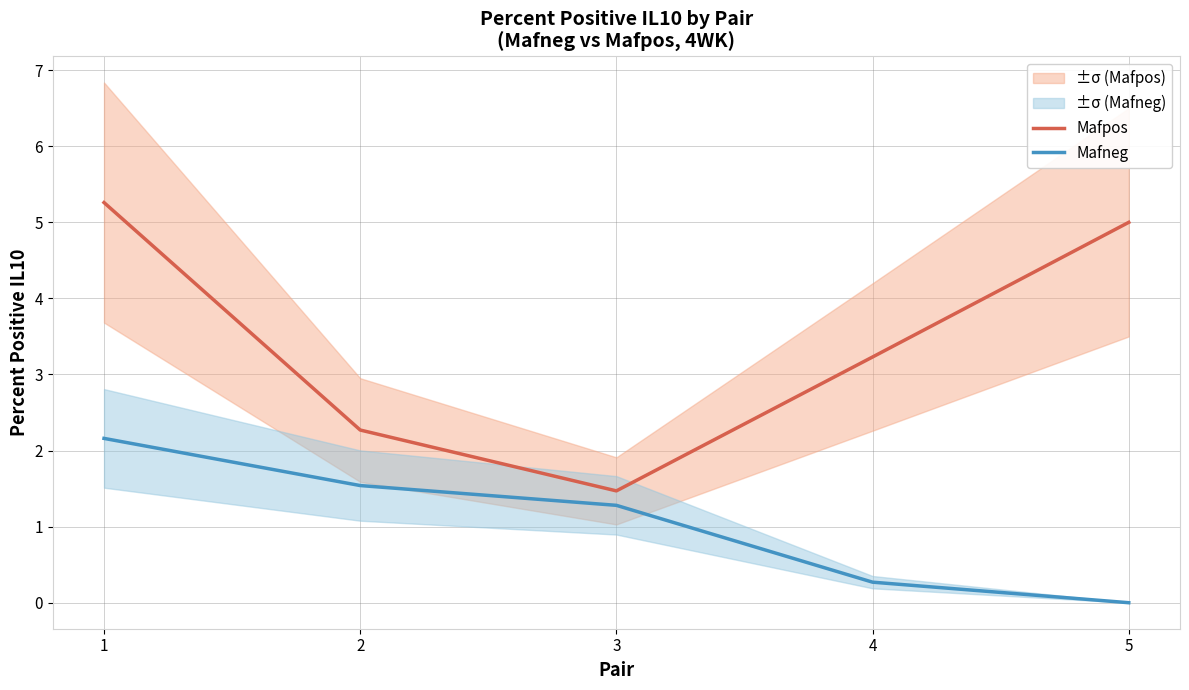

At which label does Mafpos first exceed 3?

1